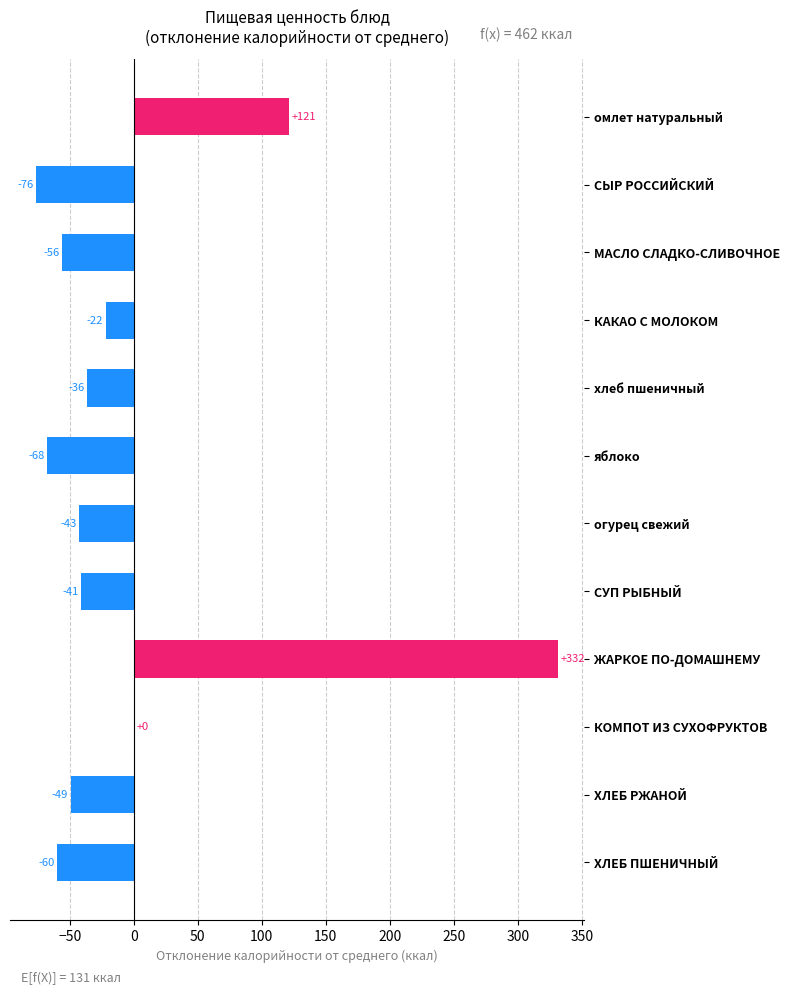

The value at ХЛЕБ РЖАНОЙ is -49.4. True or false?

True